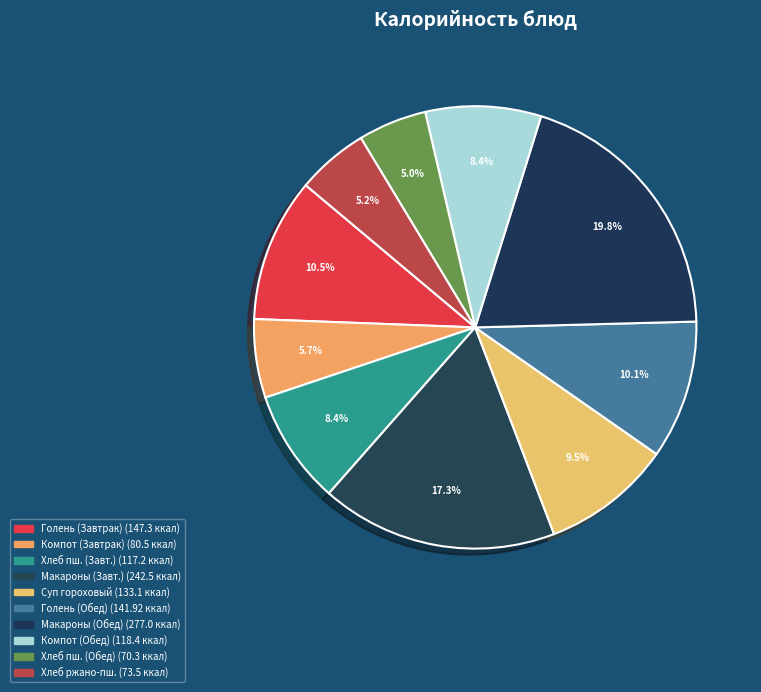

Which slice is the largest?

Макароны отварные (Обед)